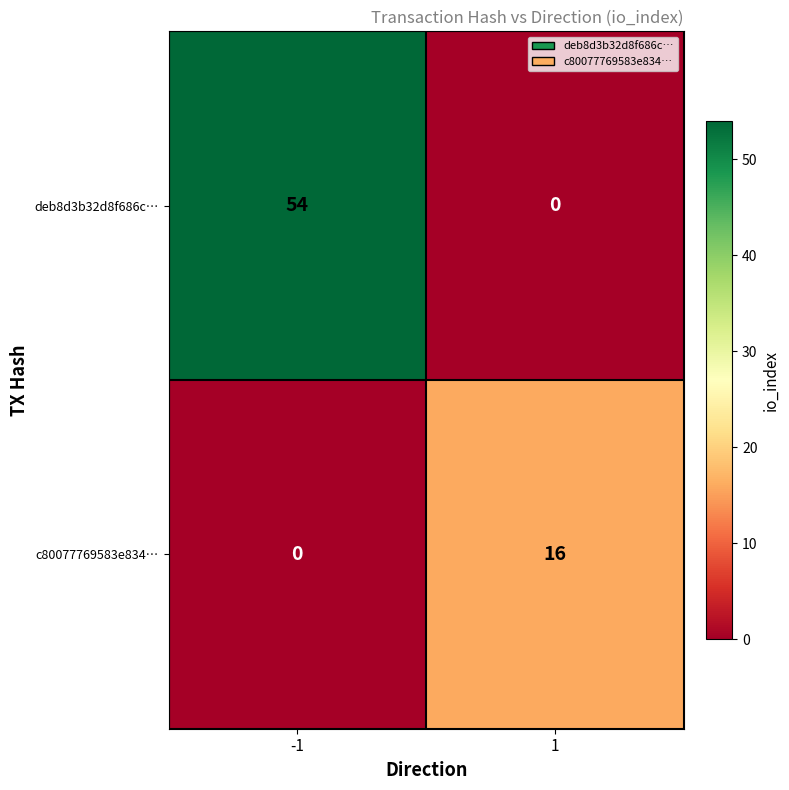

True or false: c80077769583e834… has a value of 0 at -1.

True